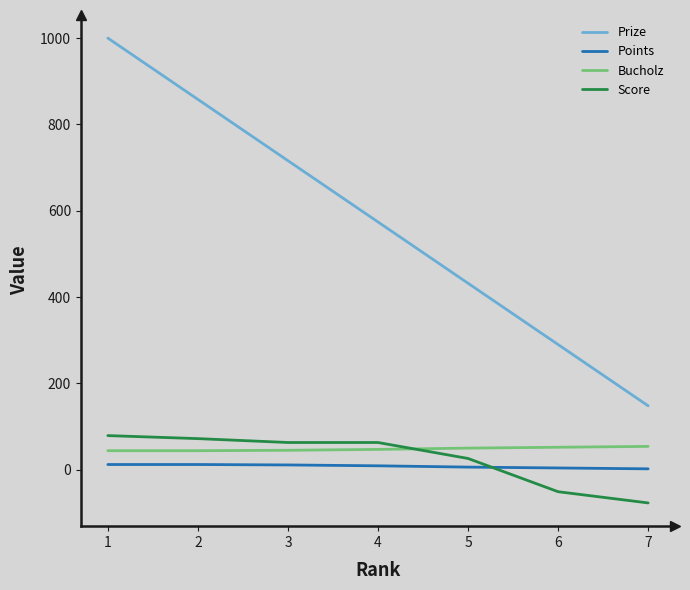

List the labels in order of Prize value, largest first.

1, 2, 3, 4, 5, 6, 7